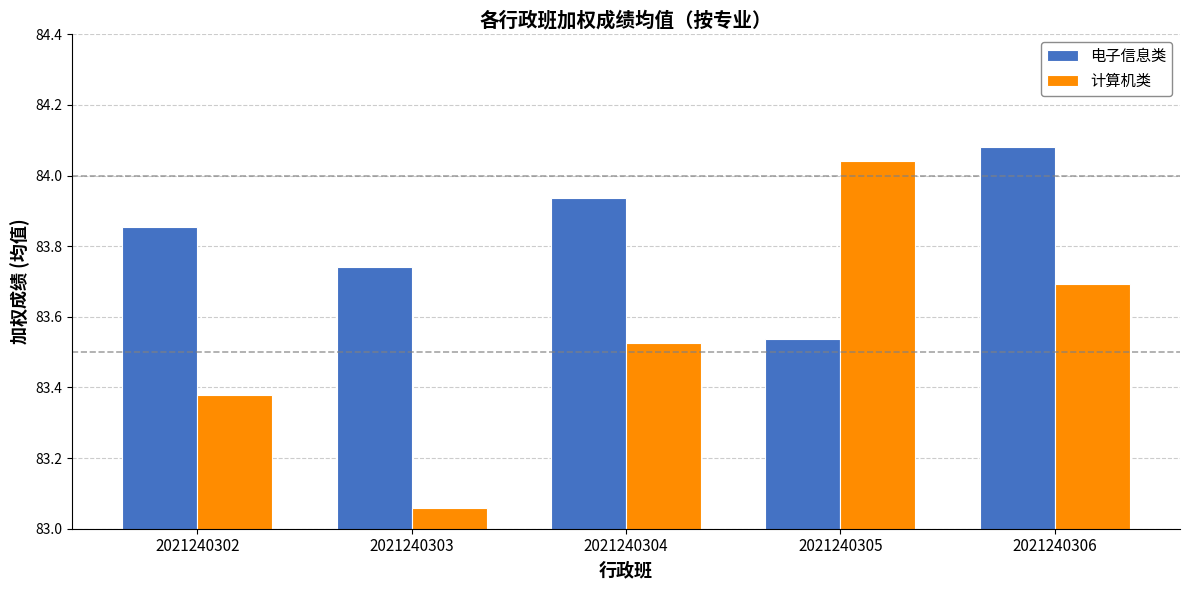

Which label corresponds to the largest value in the chart?

2021240306